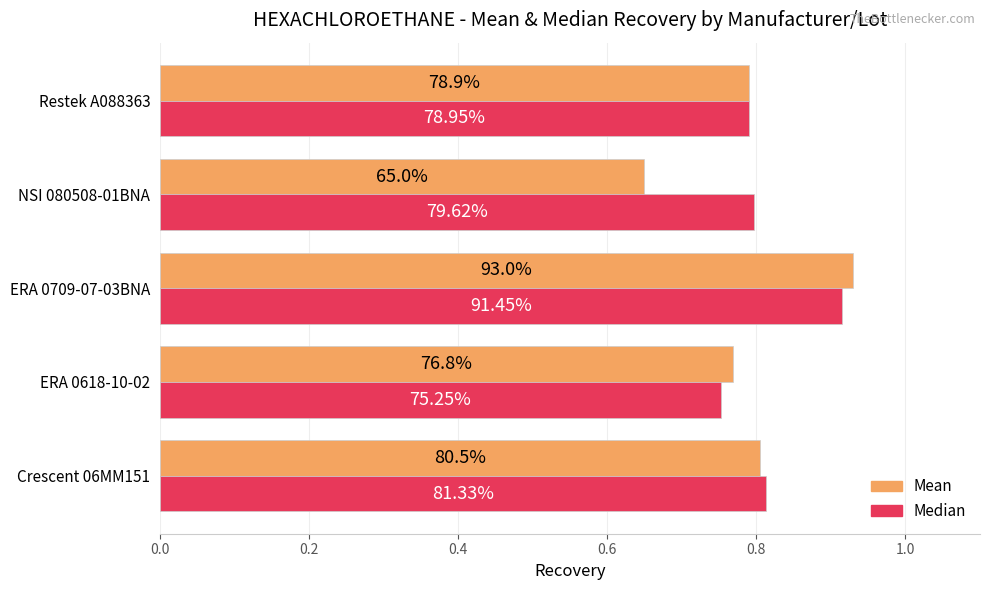

Count the Median values in the range 0 to 1.

5